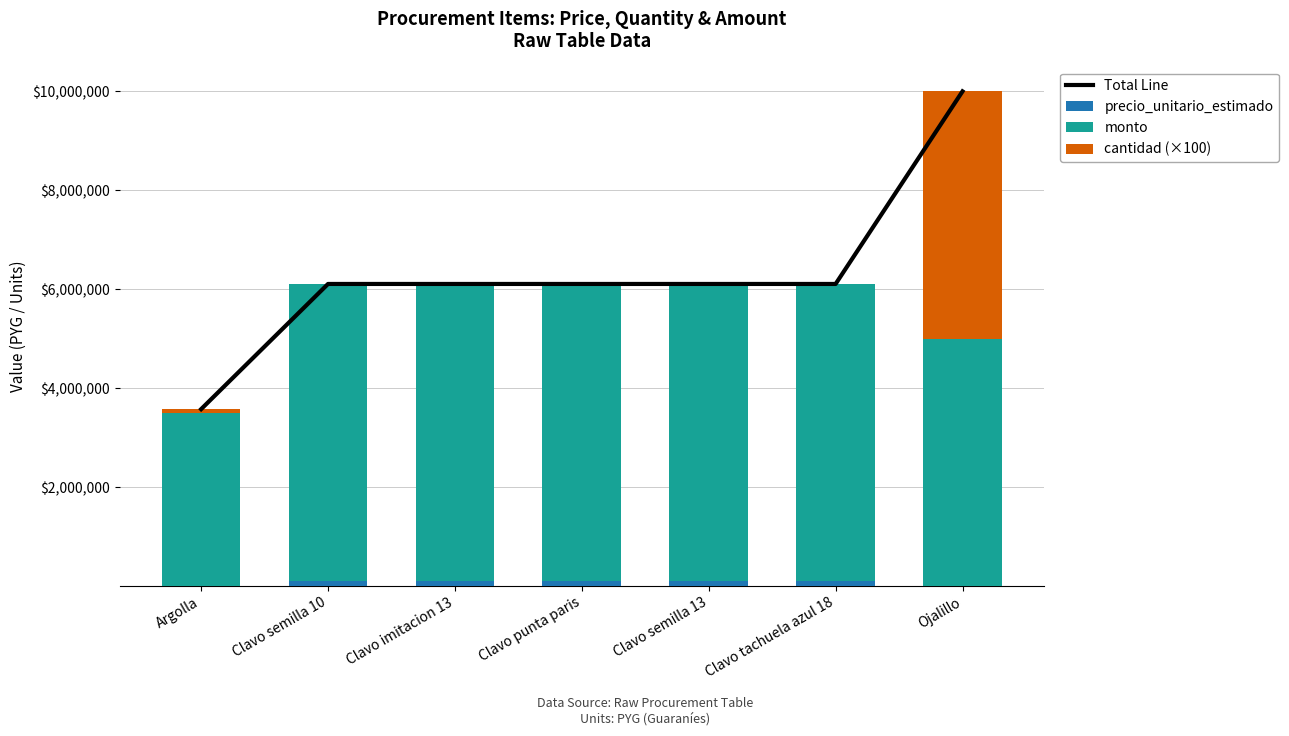

True or false: monto has a value of 6000000 at Clavo semilla 10.

True